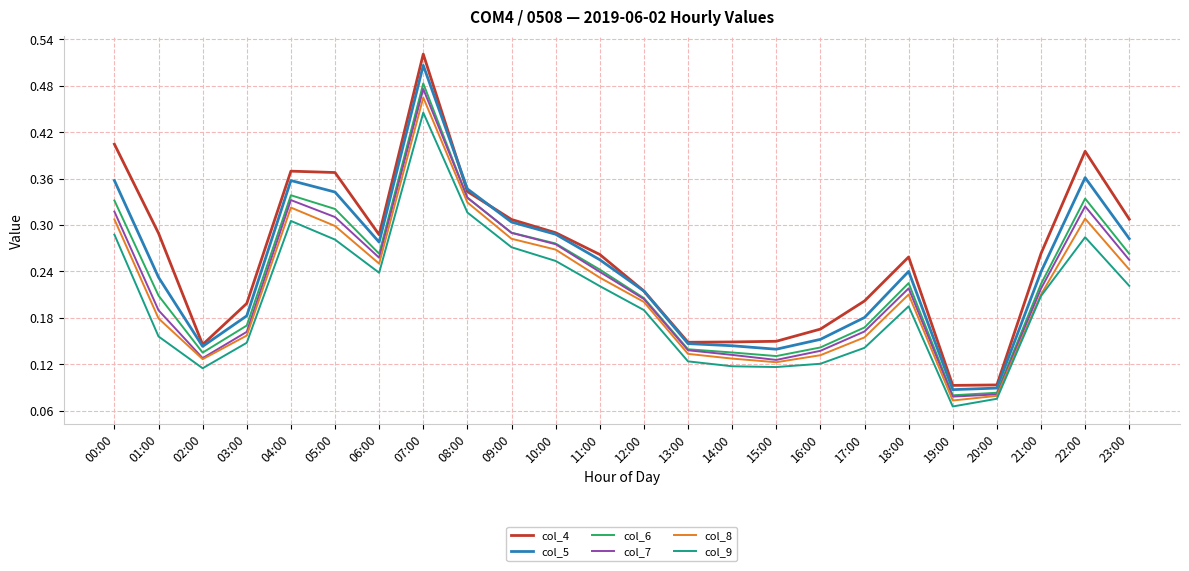

True or false: col_7 has a value of 0.1 at 09:00.

False